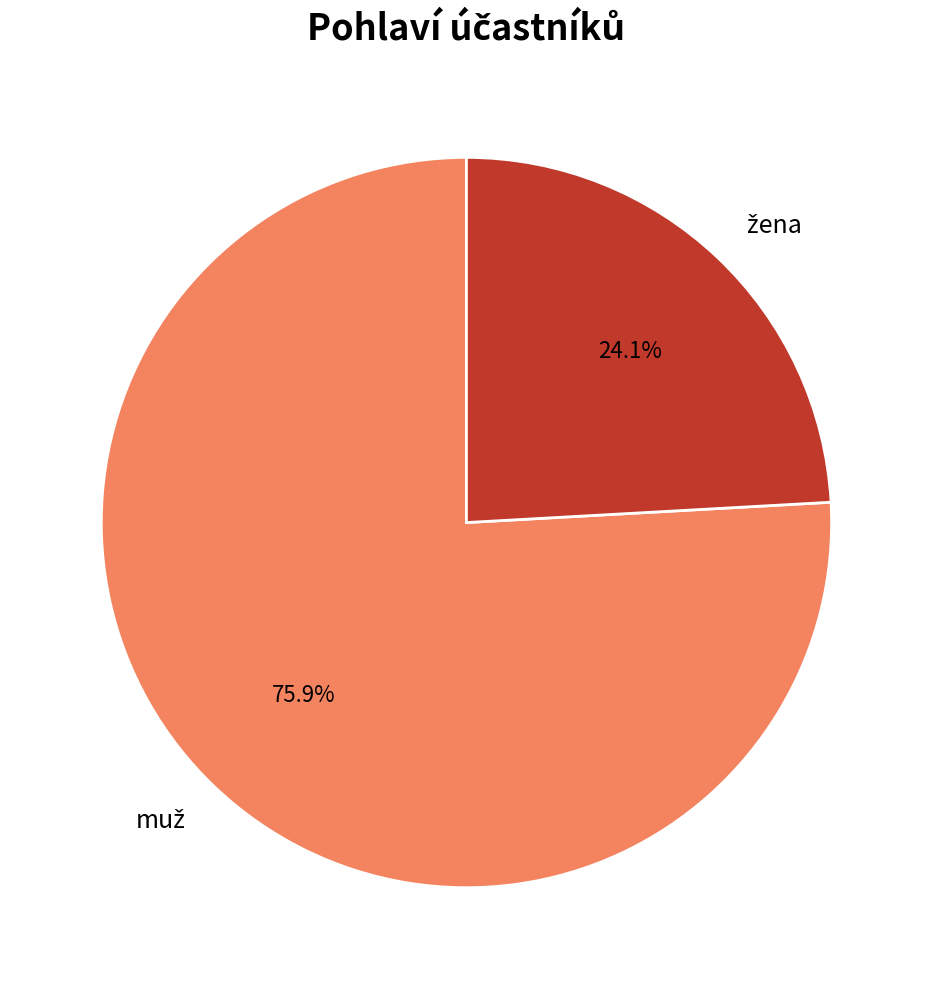

How many segments does this pie chart have?

2